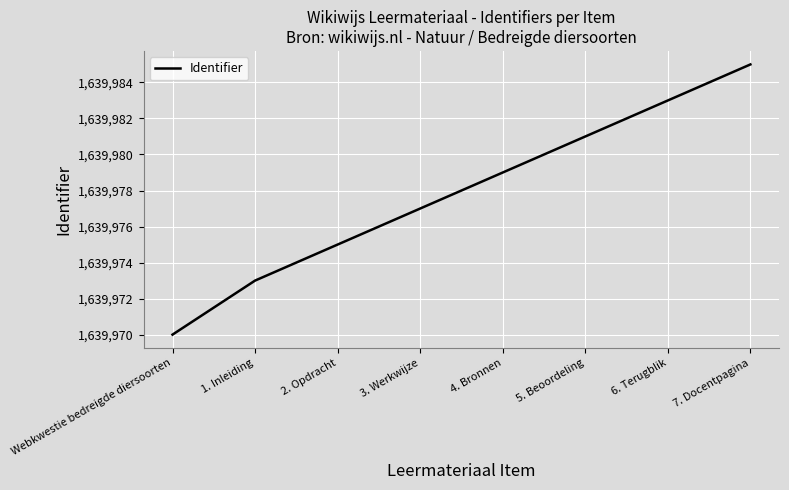

Which has a higher value, 6. Terugblik or 5. Beoordeling?

6. Terugblik